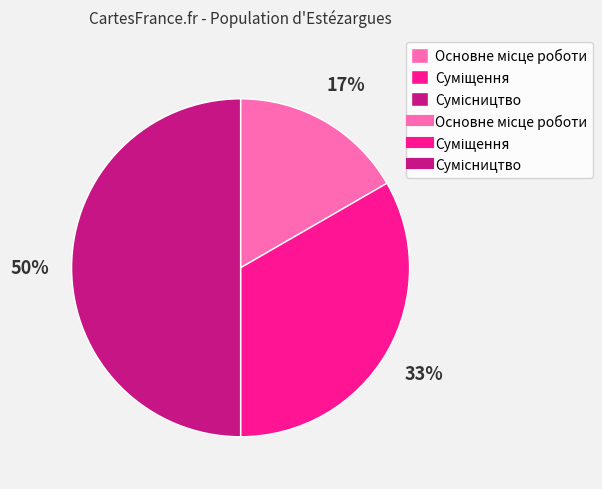

To the nearest percent, what is the average slice percentage?

33%